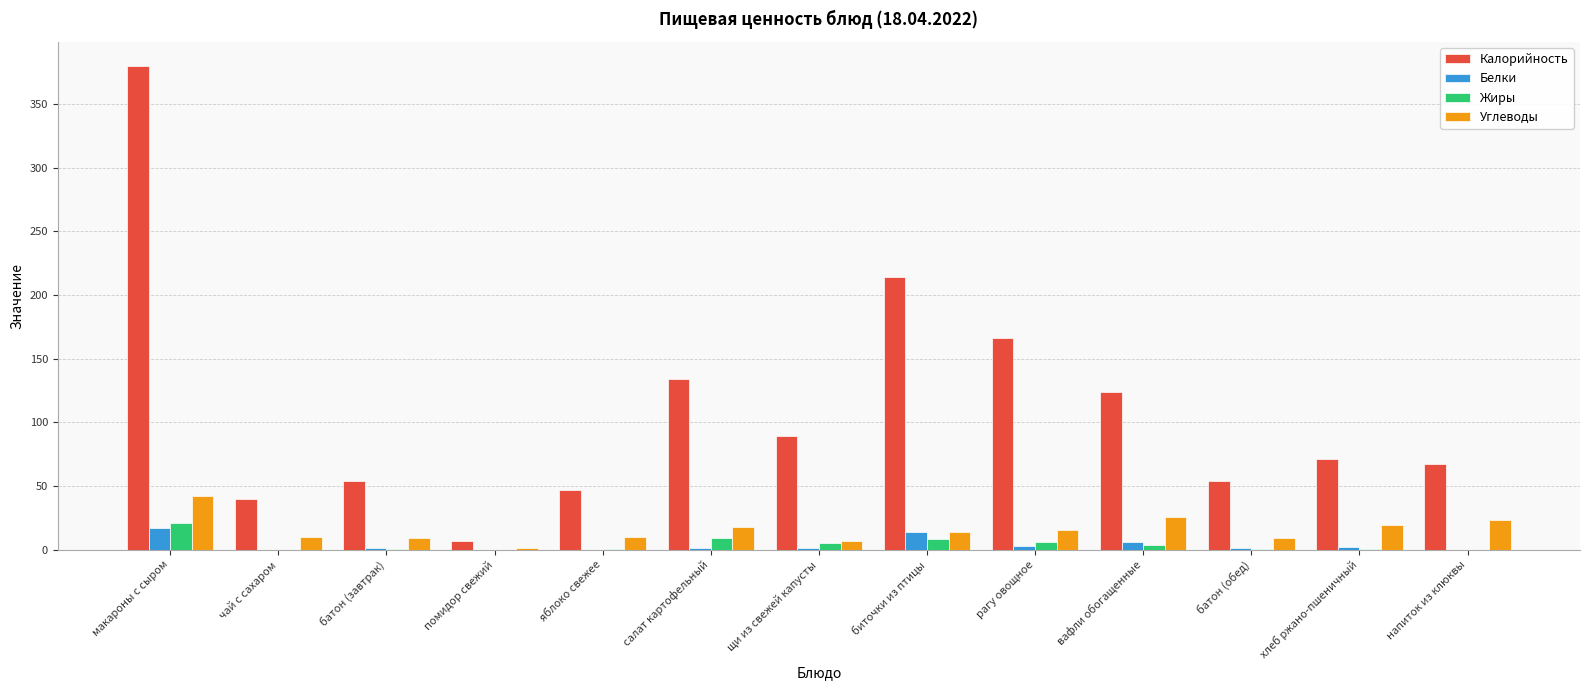

Between биточки из птицы and рагу овощное, which series saw the biggest shift?

Калорийность